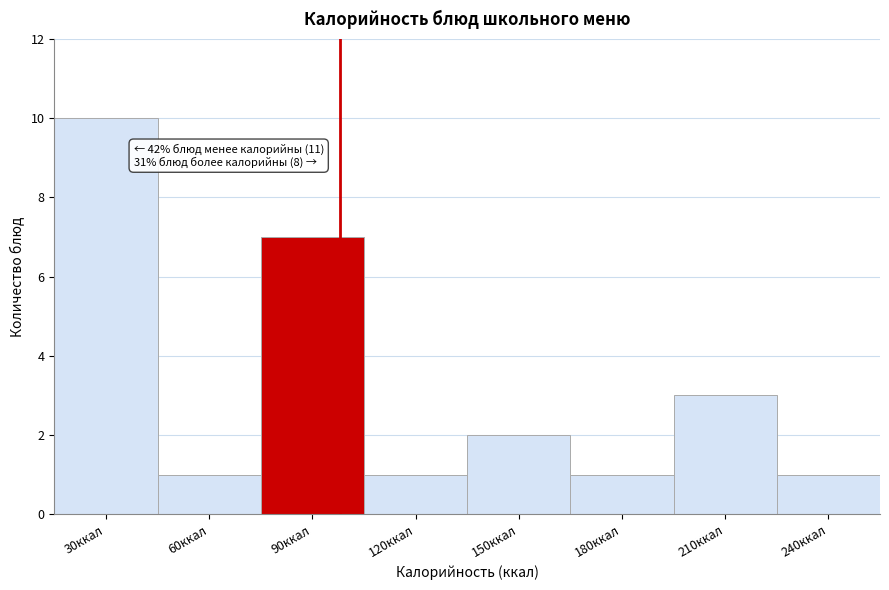

Reading left to right, transcribe all the data shown in this chart.

30ккал=10	60ккал=1	90ккал=7	120ккал=1	150ккал=2	180ккал=1	210ккал=3	240ккал=1